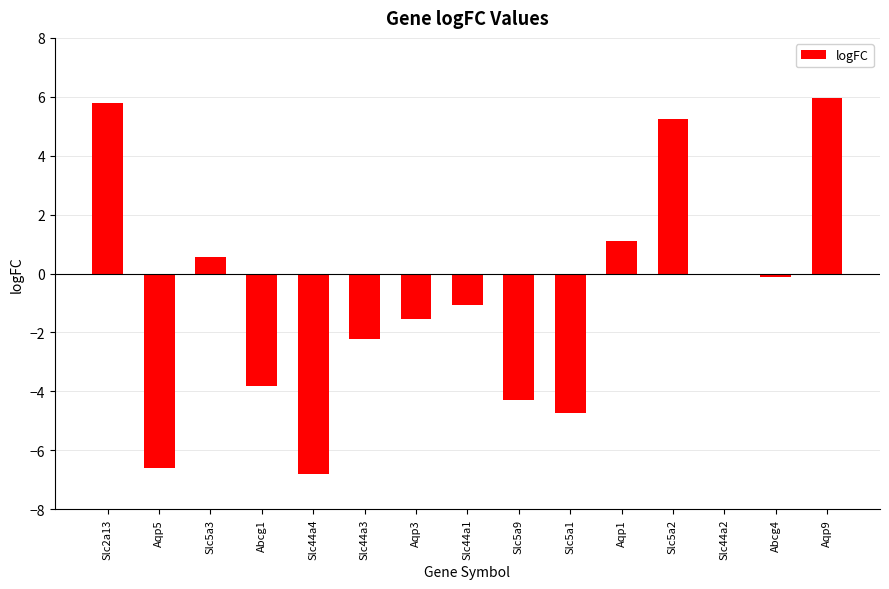

True or false: the data shows 0.6 at Slc5a3.

True